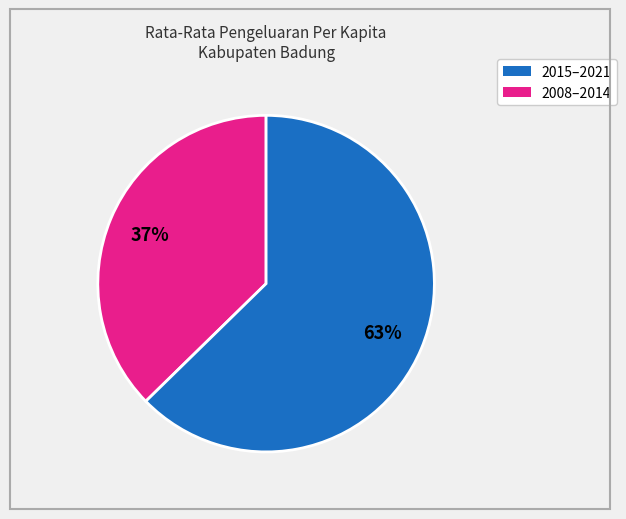

How many slices are in this pie chart?

2